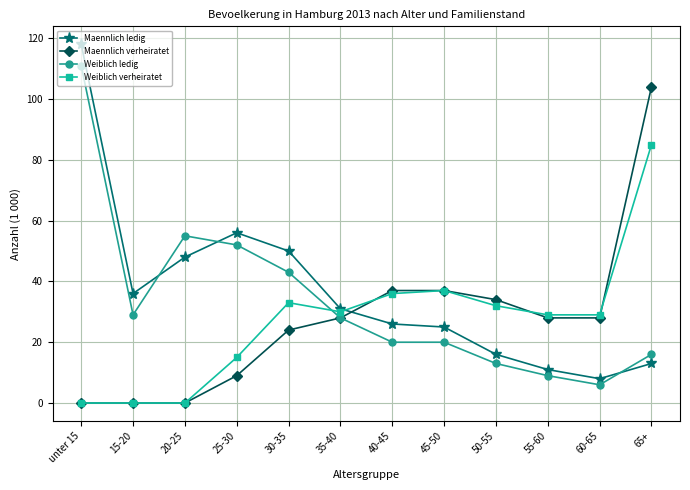

What is the label of the 3rd point from the left?

20-25